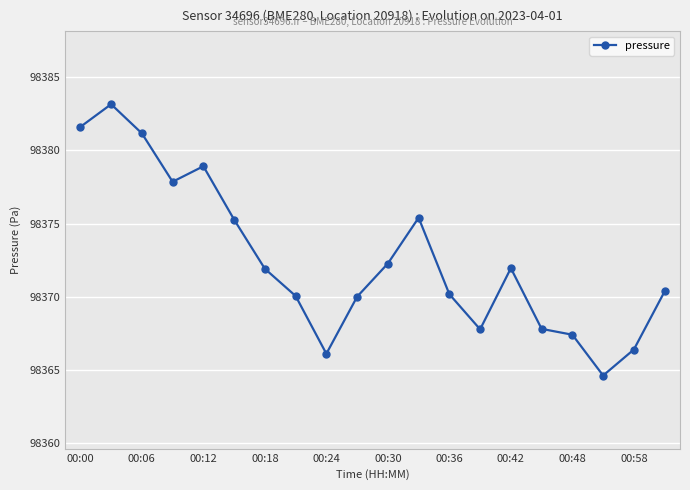

What is the value of the 17th point from the left?

98367.4